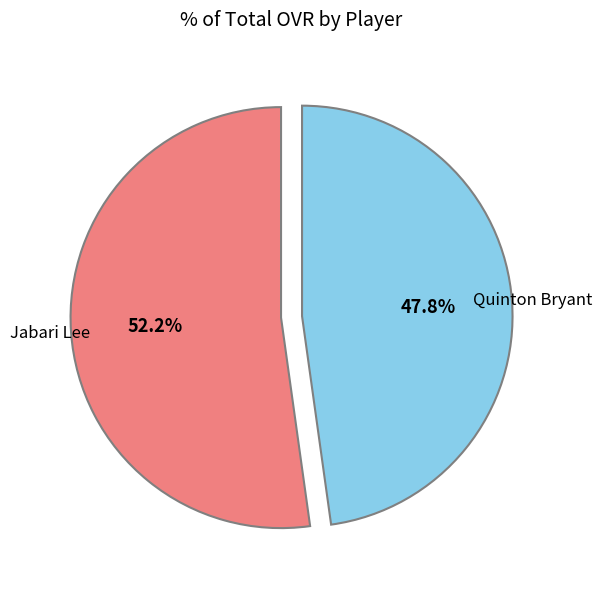

What is the total percentage of Quinton Bryant and Jabari Lee?

100.0%